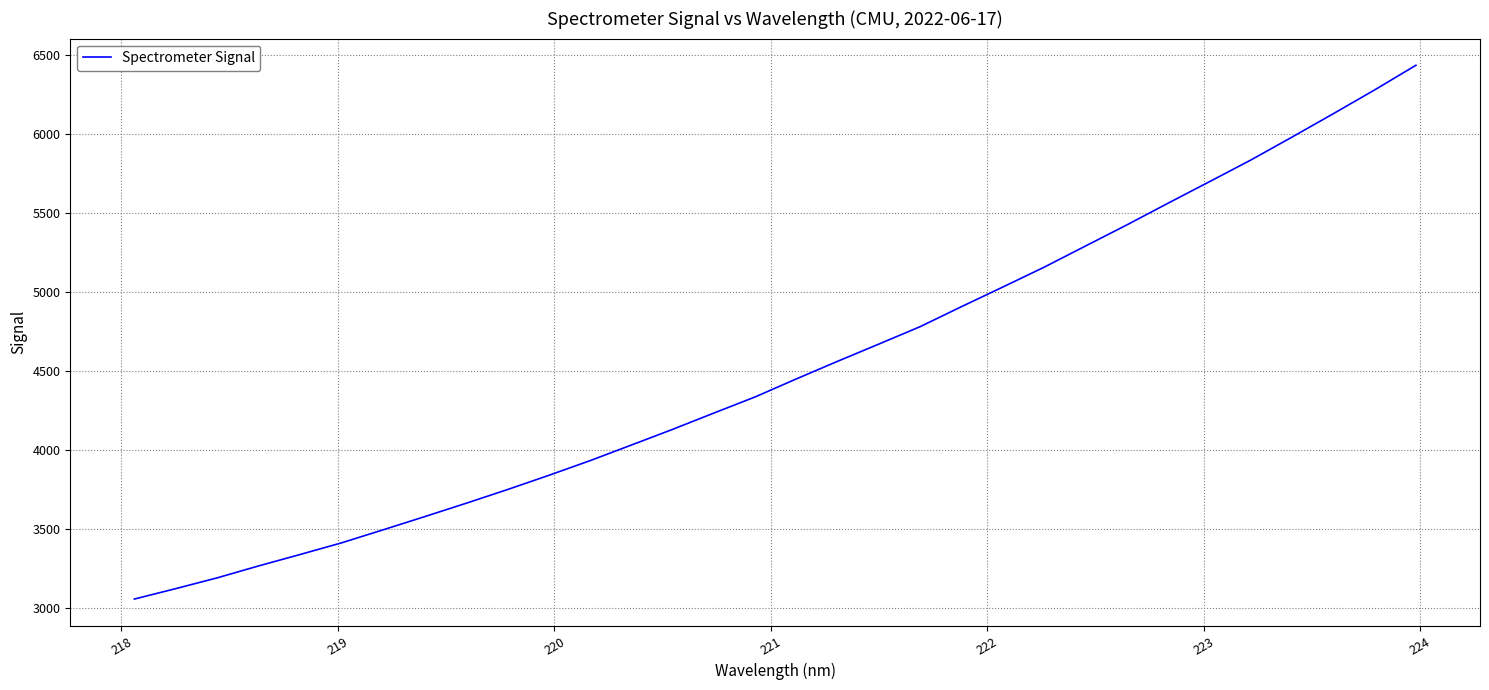

True or false: the data has more than 0 interior local peaks.

False